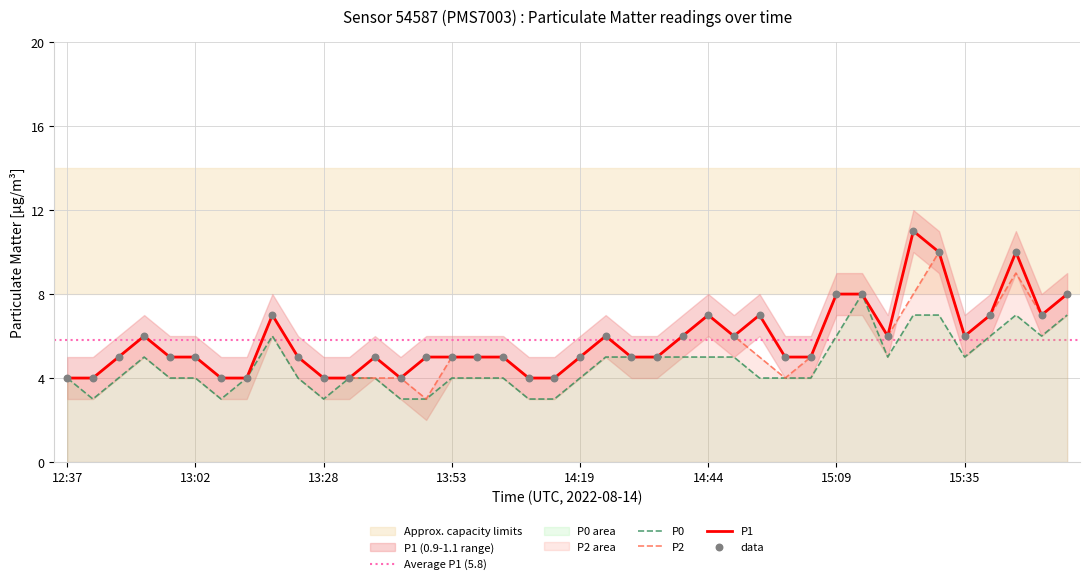

At which category is the sum across all series the highest?

15:30